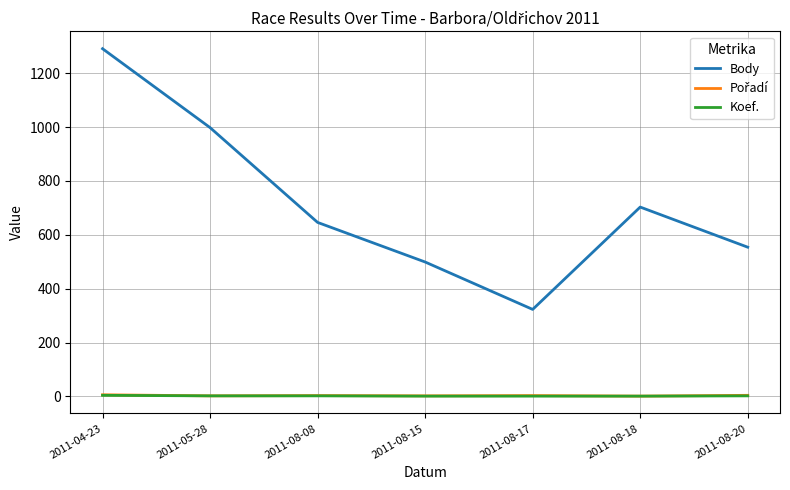

Which series has the largest total across all categories?

Body